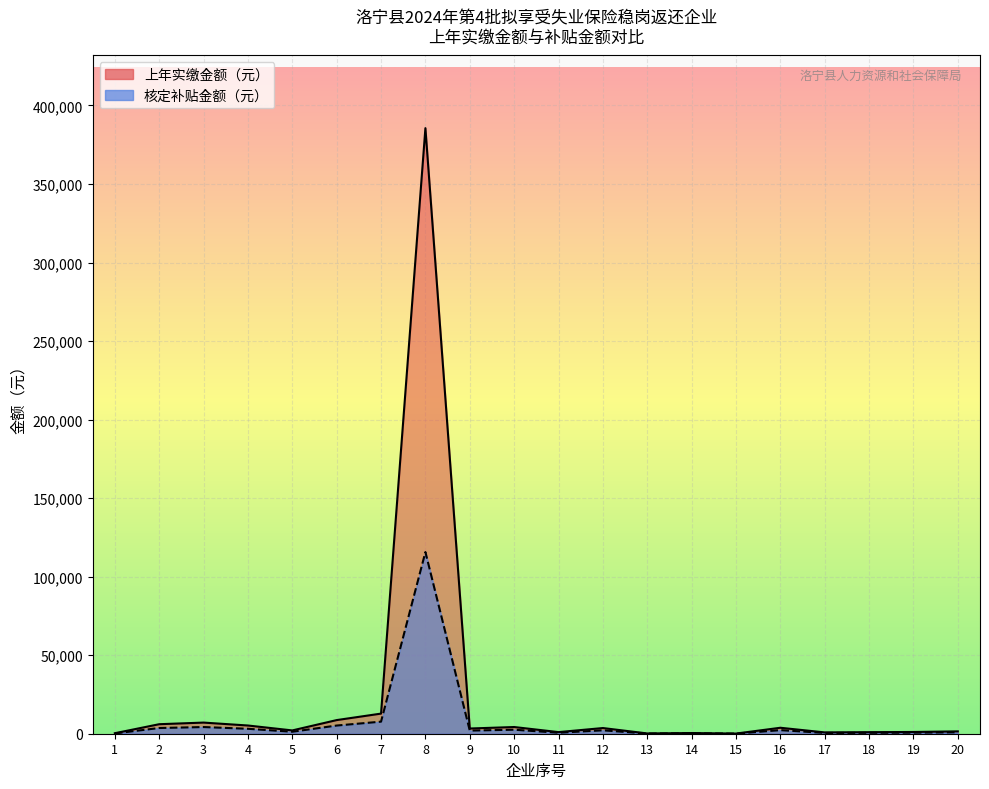

At which category does the chart reach its peak across all series?

8